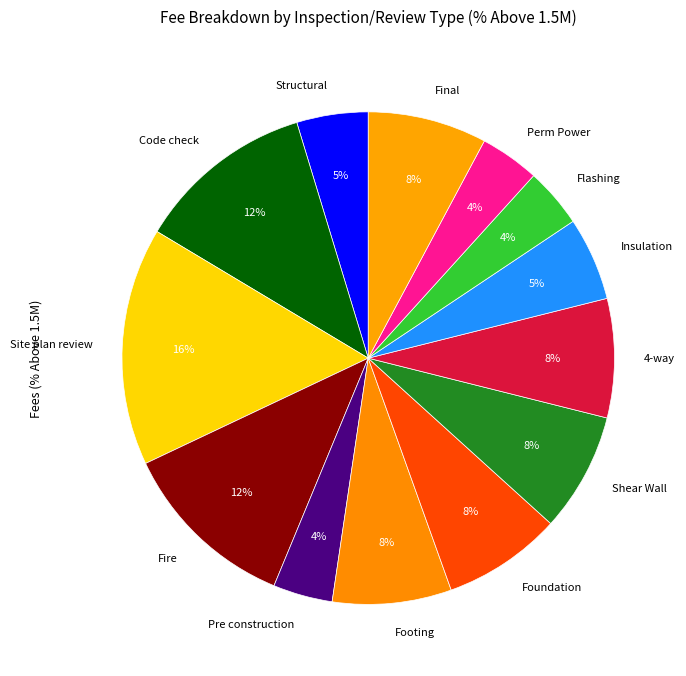

True or false: Fire accounts for 1% of the total.

False